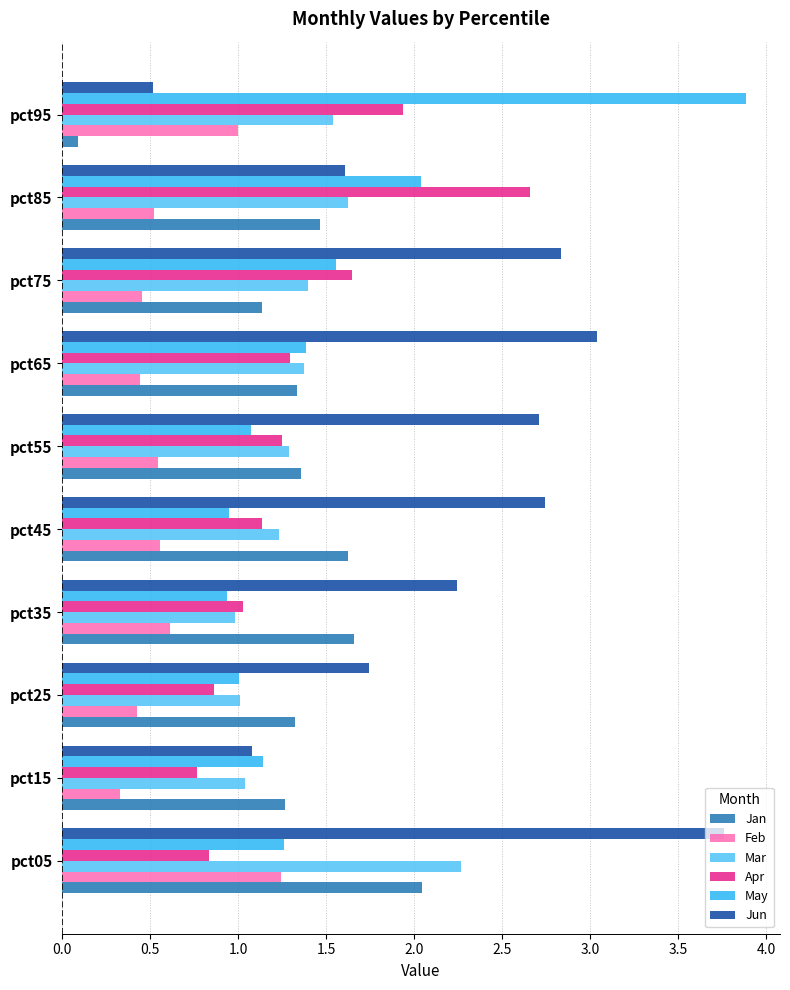

What is the sum of all Apr values?

13.4